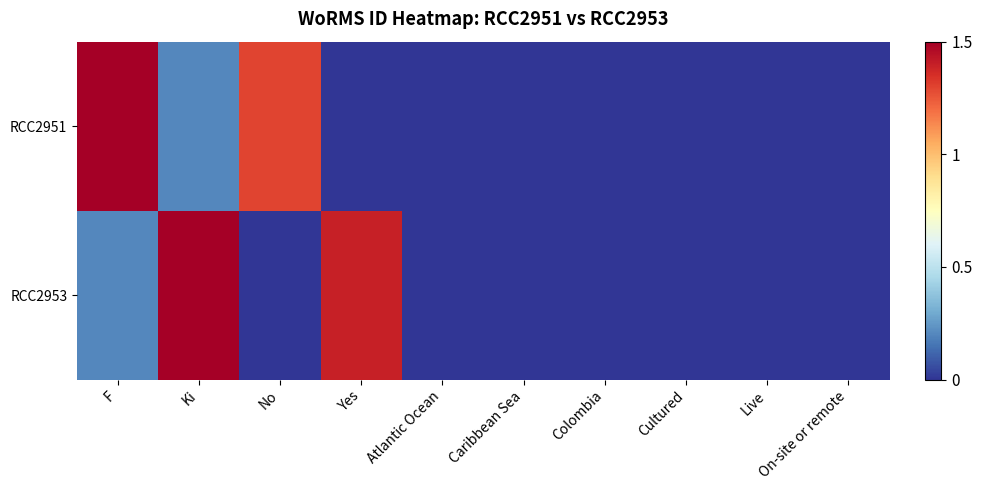

Reading left to right, what are all the values shown in this chart?

RCC2951: F=1.5	Ki=0.2	No=1.3	Yes=0.0	Atlantic Ocean=0.0	Caribbean Sea=0.0	Colombia=0.0	Cultured=0.0	Live=0.0	On-site or remote=0.0
RCC2953: F=0.2	Ki=1.5	No=0.0	Yes=1.4	Atlantic Ocean=0.0	Caribbean Sea=0.0	Colombia=0.0	Cultured=0.0	Live=0.0	On-site or remote=0.0